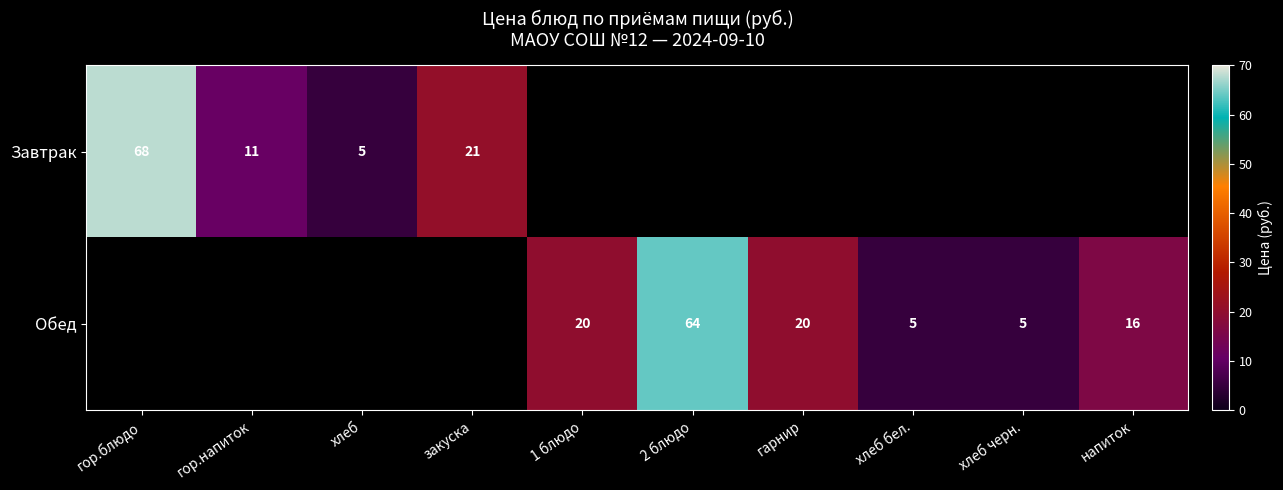

The value of Завтрак at закуска is 6. True or false?

False